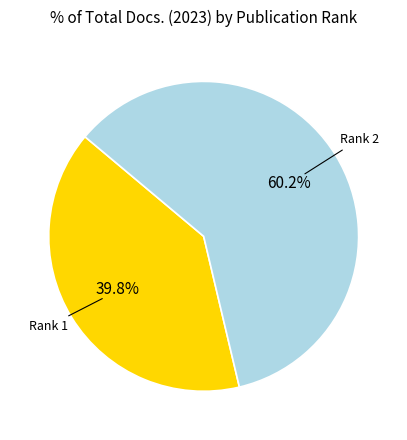

Is there a majority slice in this chart?

Yes